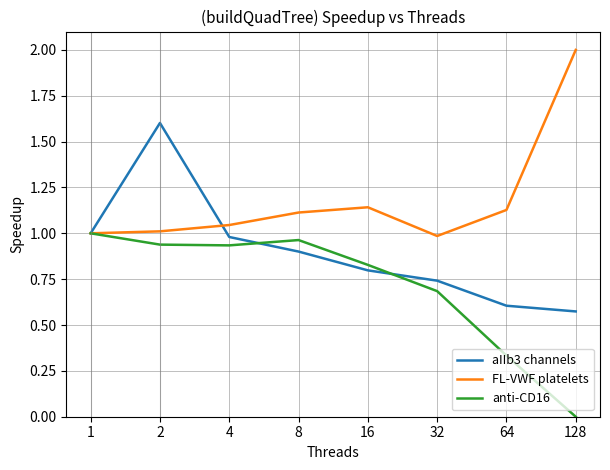

The aIIb3 channels series shows 0.9 at 2. True or false?

False